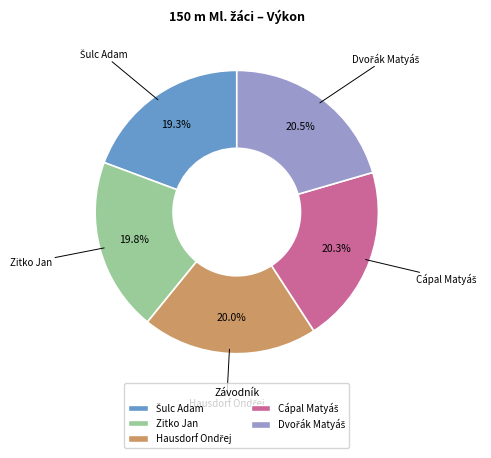

To the nearest percent, what is the difference between the largest and smallest slice percentages?

1%